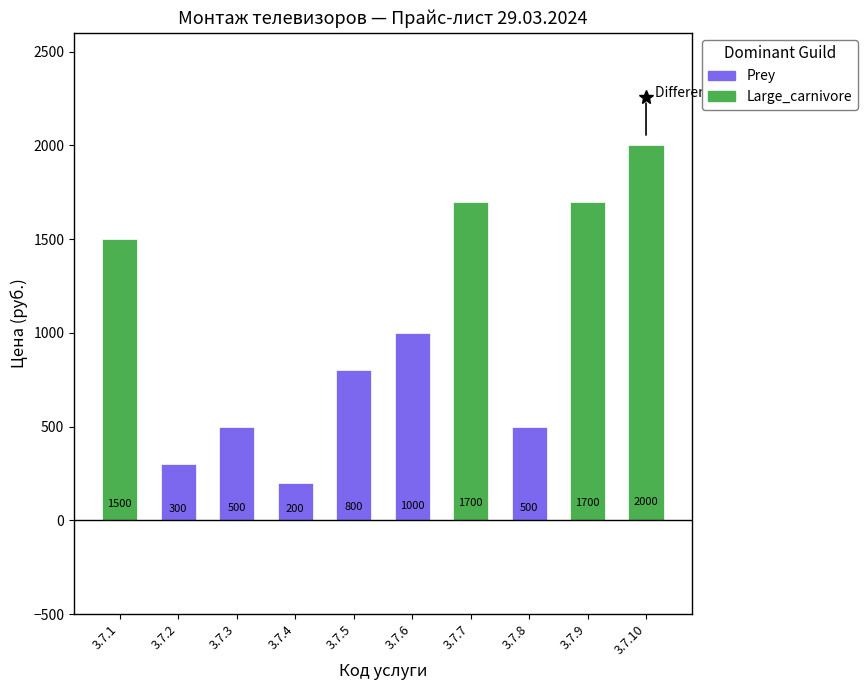

What is the greatest value displayed?

2000